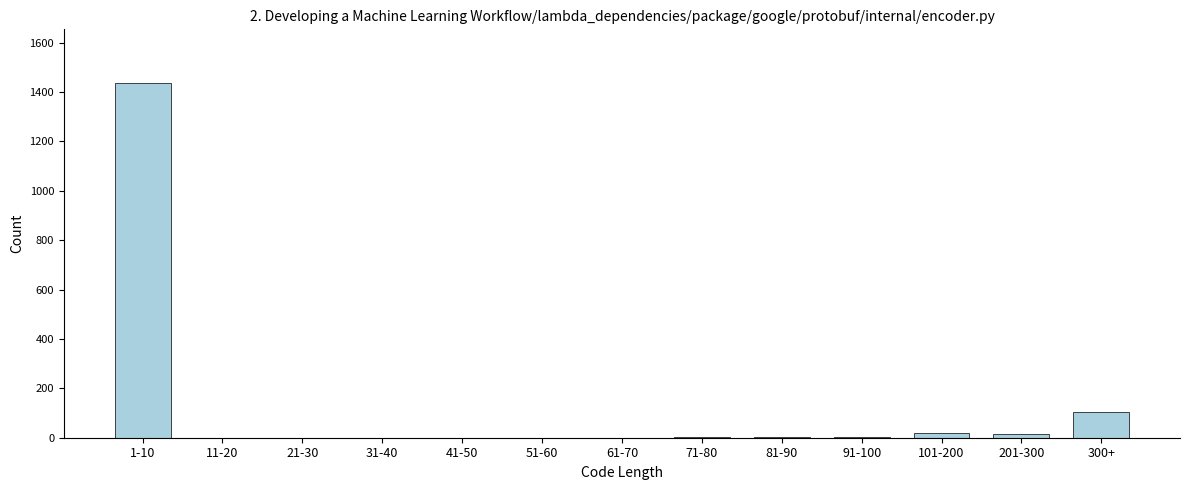

What is the sum of all values?

1585